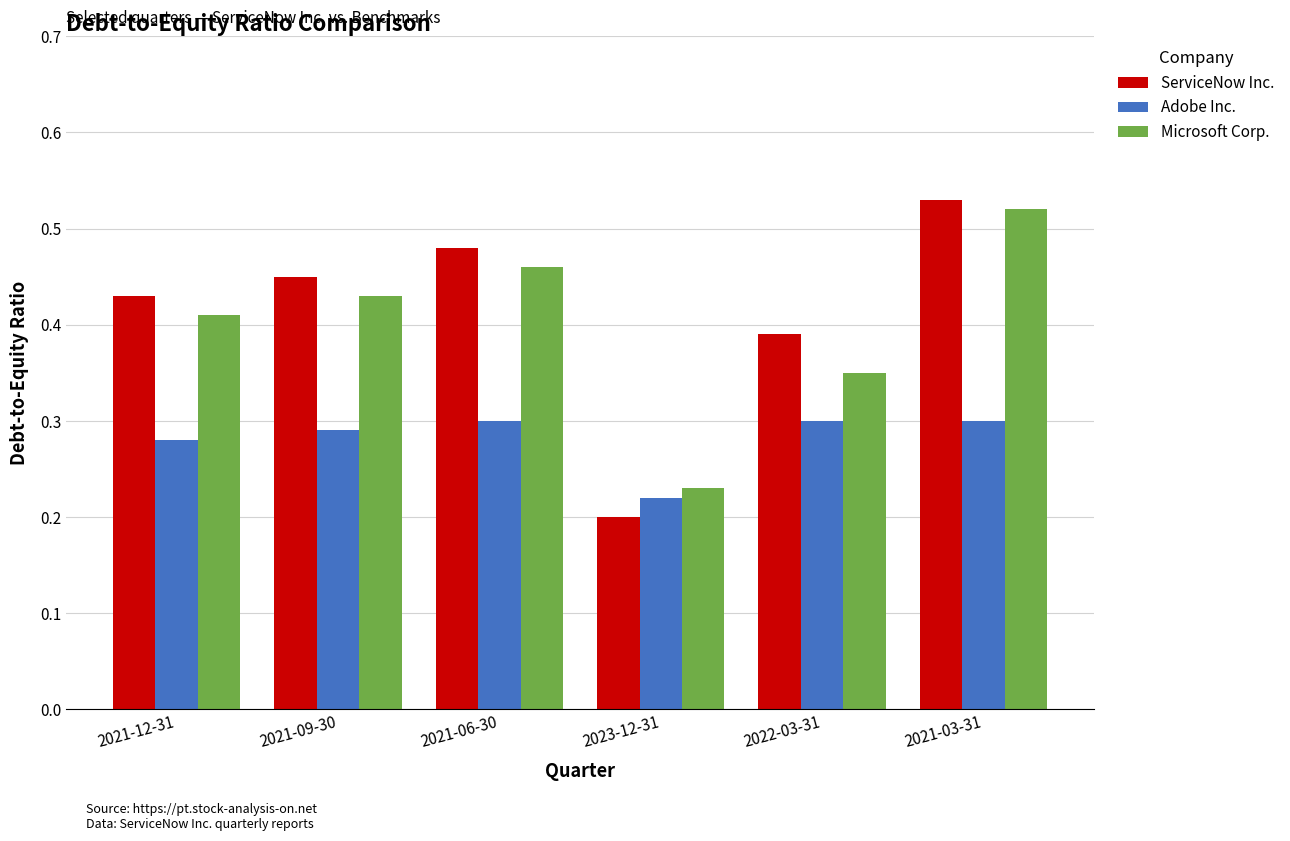

Are the bars grouped side by side (vs. stacked)?

Yes